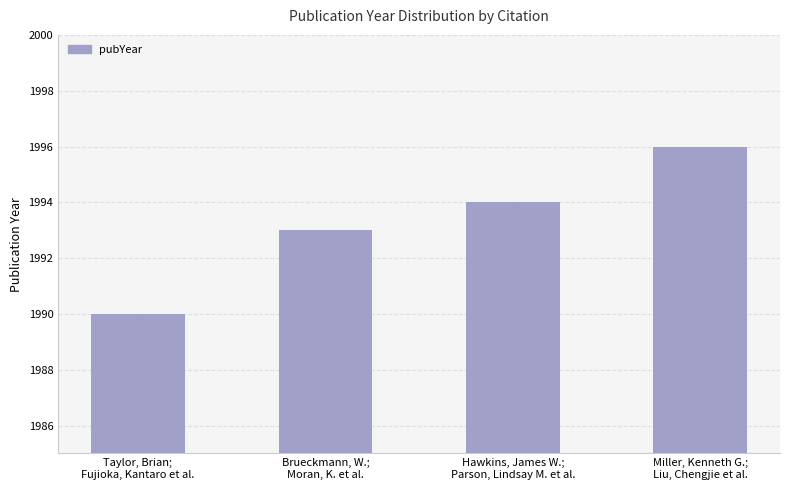

What is the sum of all values?

7973